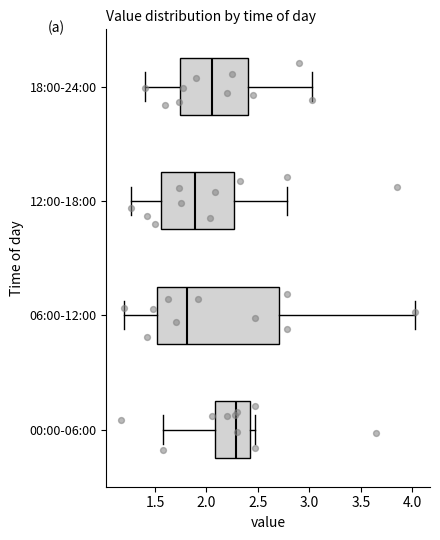

Which box is the widest, from its left edge to its right edge?

06:00-12:00